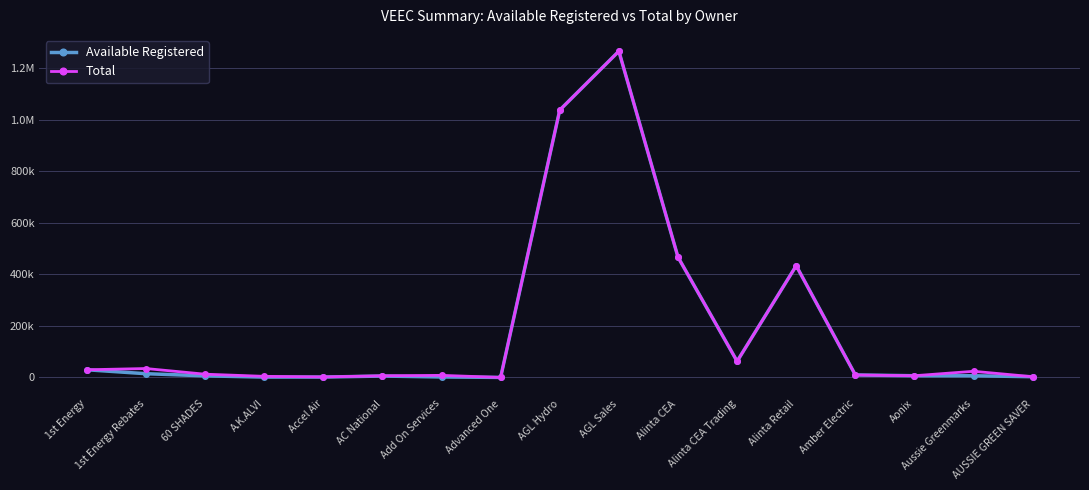

True or false: Total and Available Registered cross at least once.

False